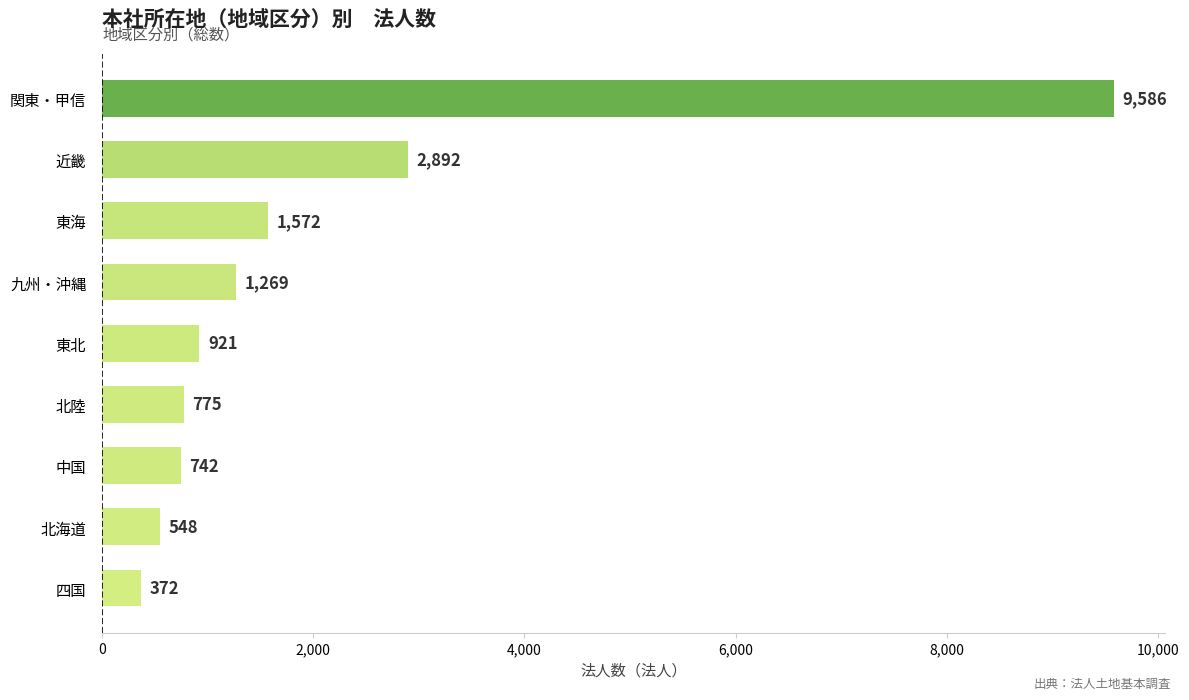

How many data points does each series have?

9